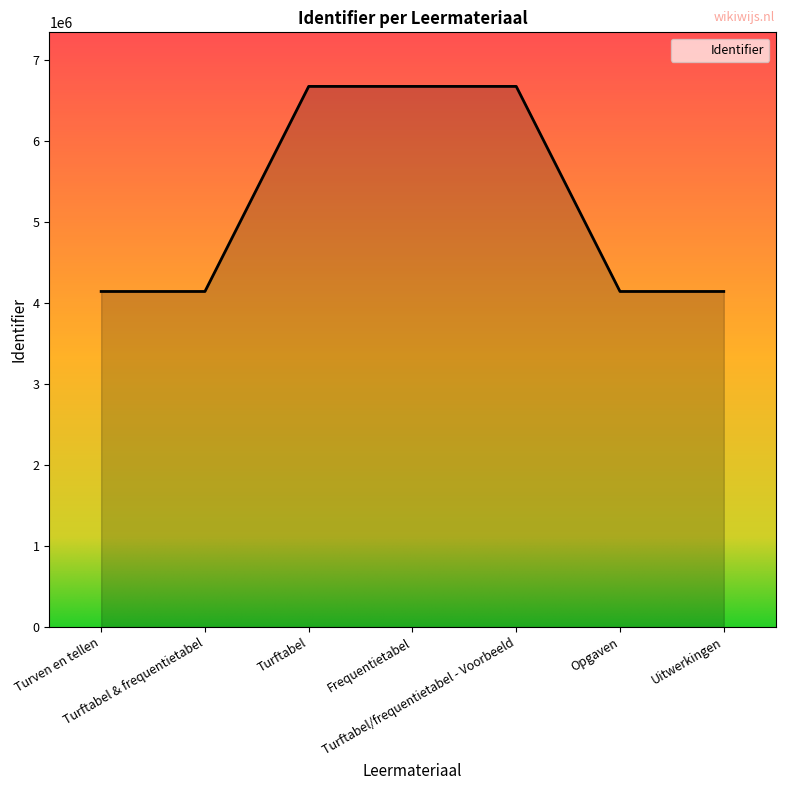

True or false: there are more than 0 points higher than both neighbors.

True